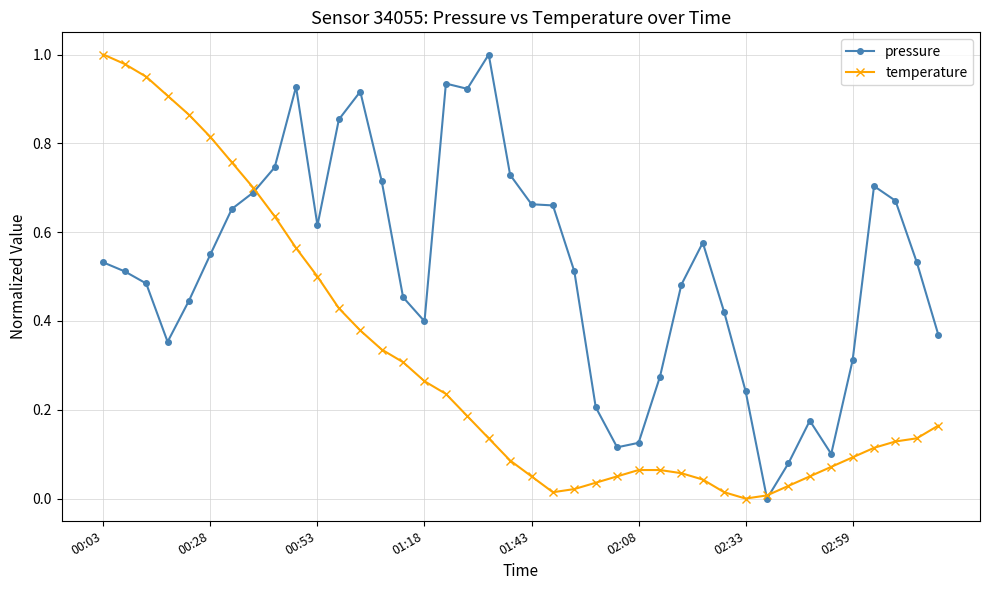

How many lines are shown in the chart?

2